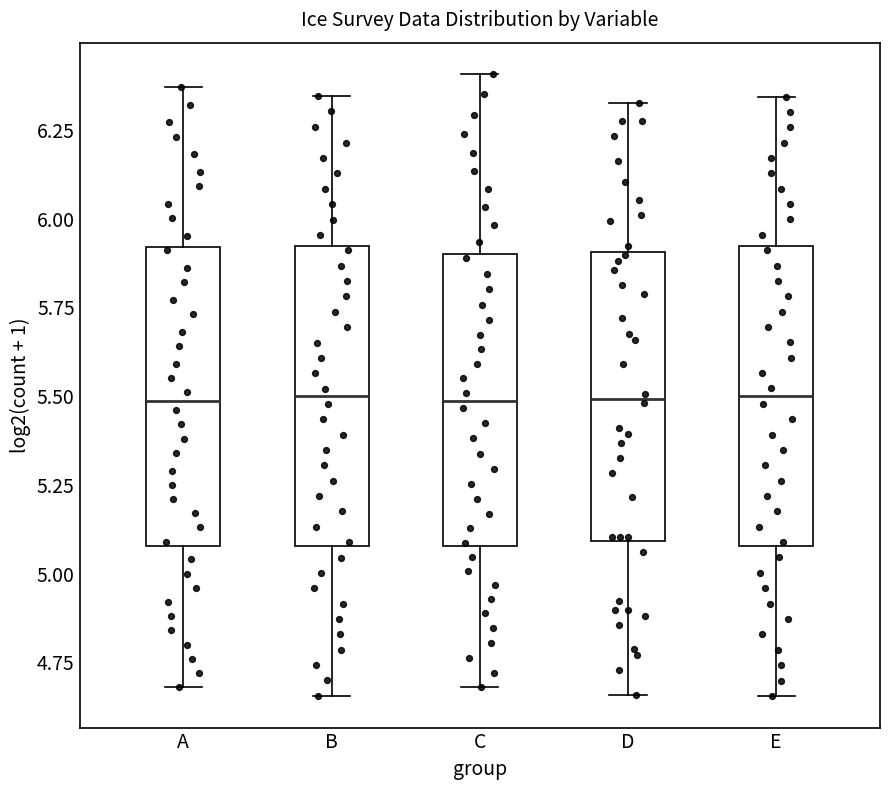

Where does the median line of the box for A sit on the y-axis? The values are not printed on the chart, so give them approximately, as read against the axis.

5.50